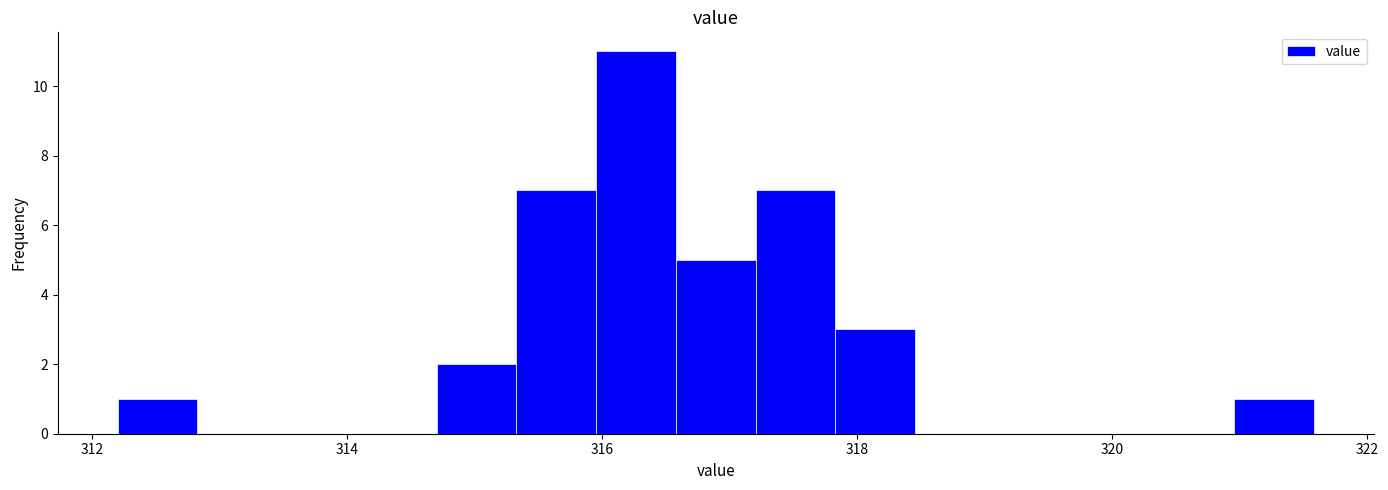

Read against the x-axis, roughly where is the centre of the tallest bar?

316.2